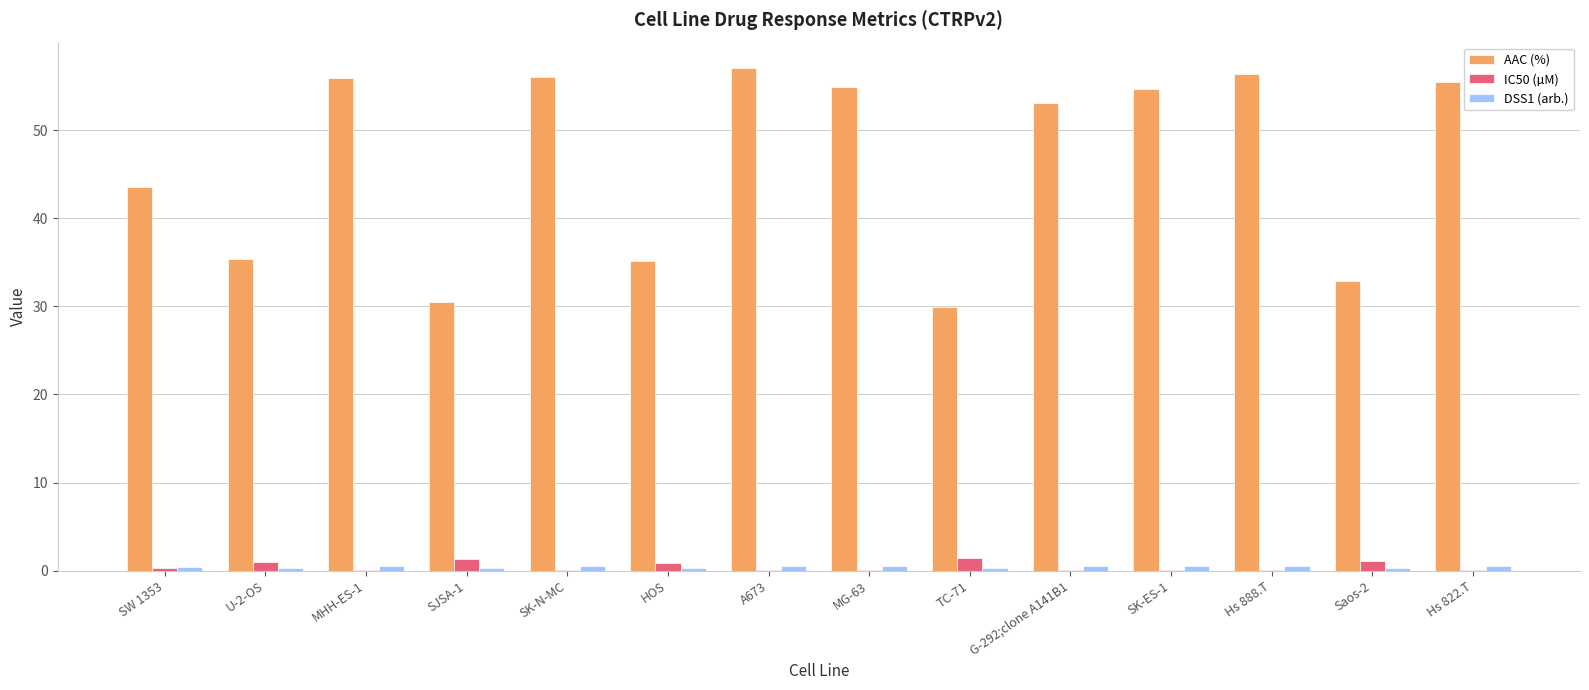

Between SW 1353 and MG-63, which series saw the biggest shift?

AAC (%)